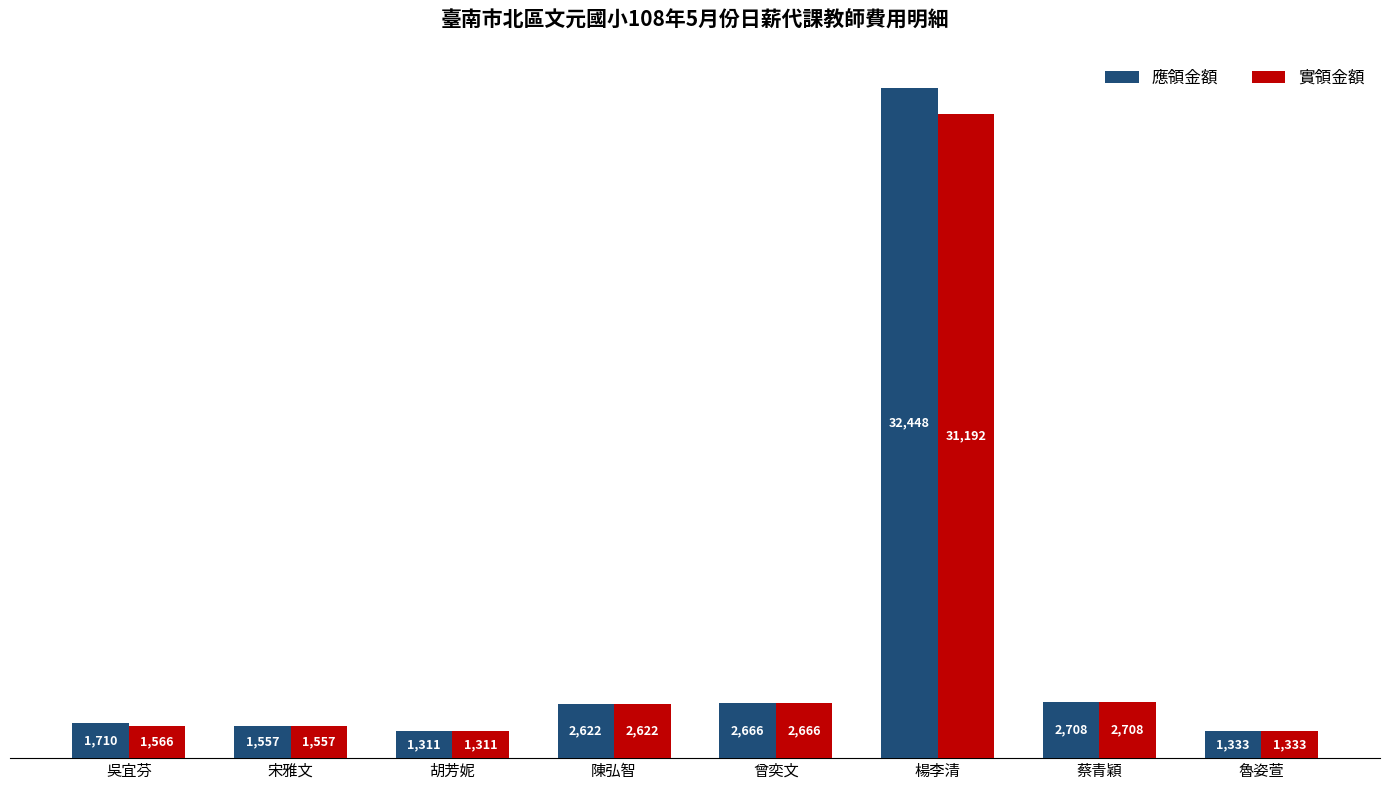

Which series has the largest range (max minus min)?

應領金額